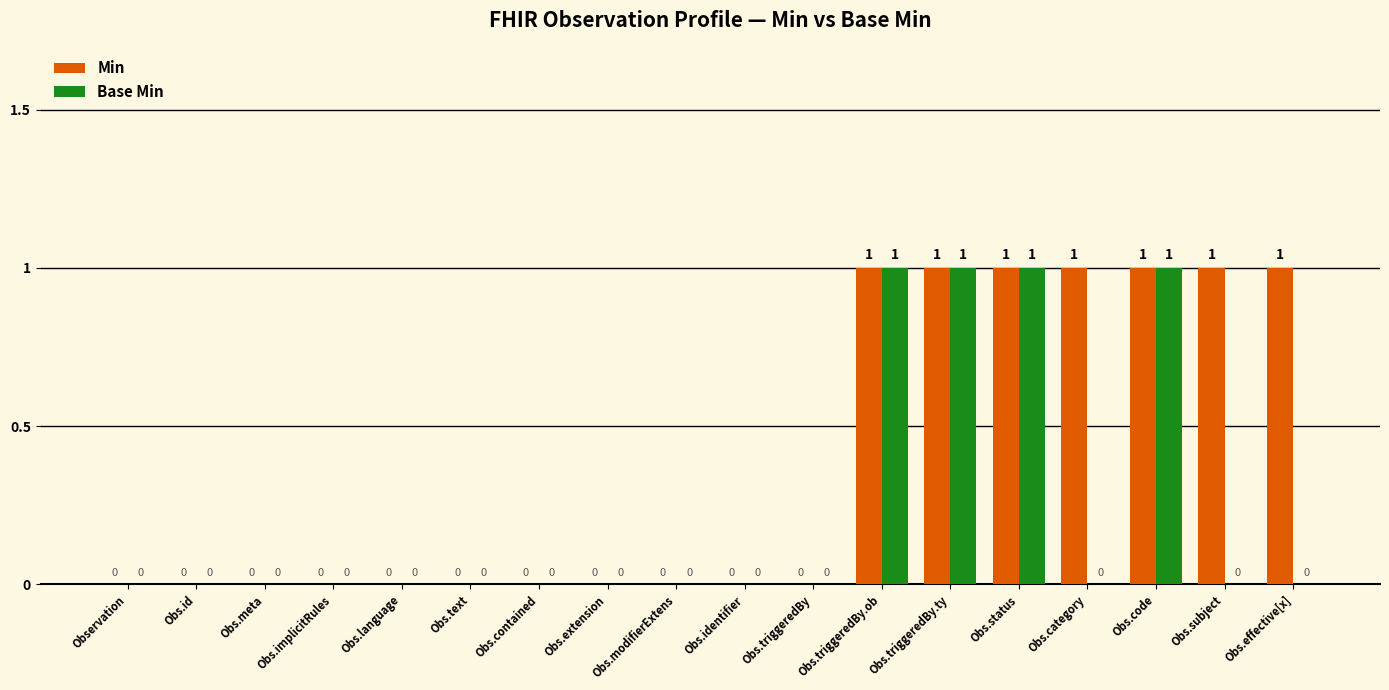

What are all the series names shown in the legend?

Min, Base Min